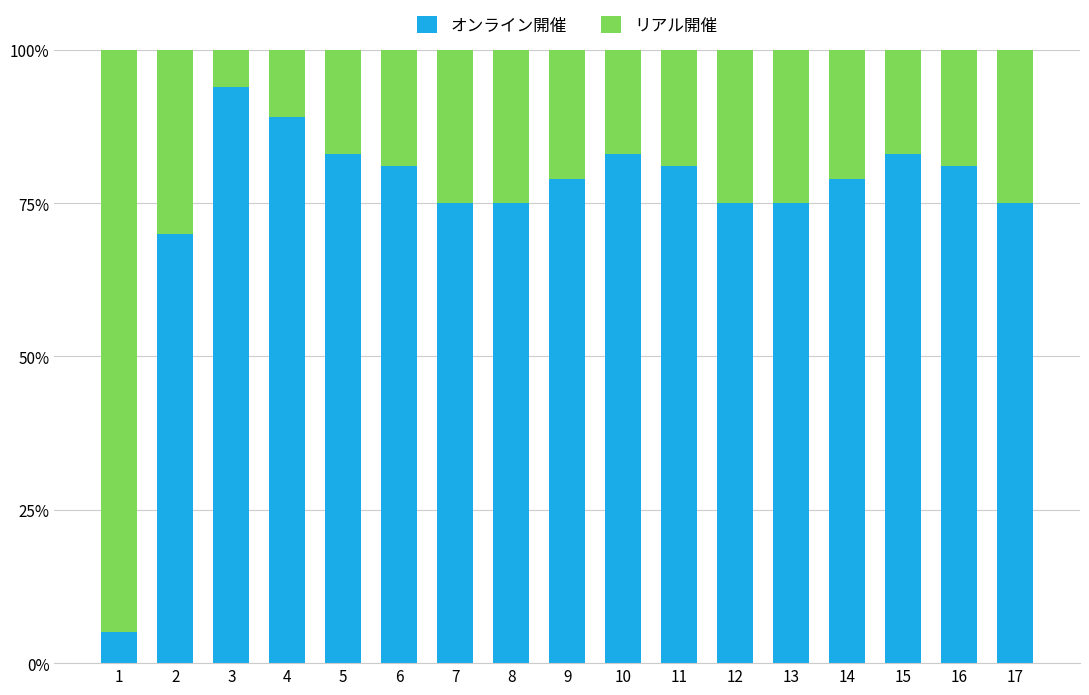

At which label does オンライン開催 reach its peak?

3